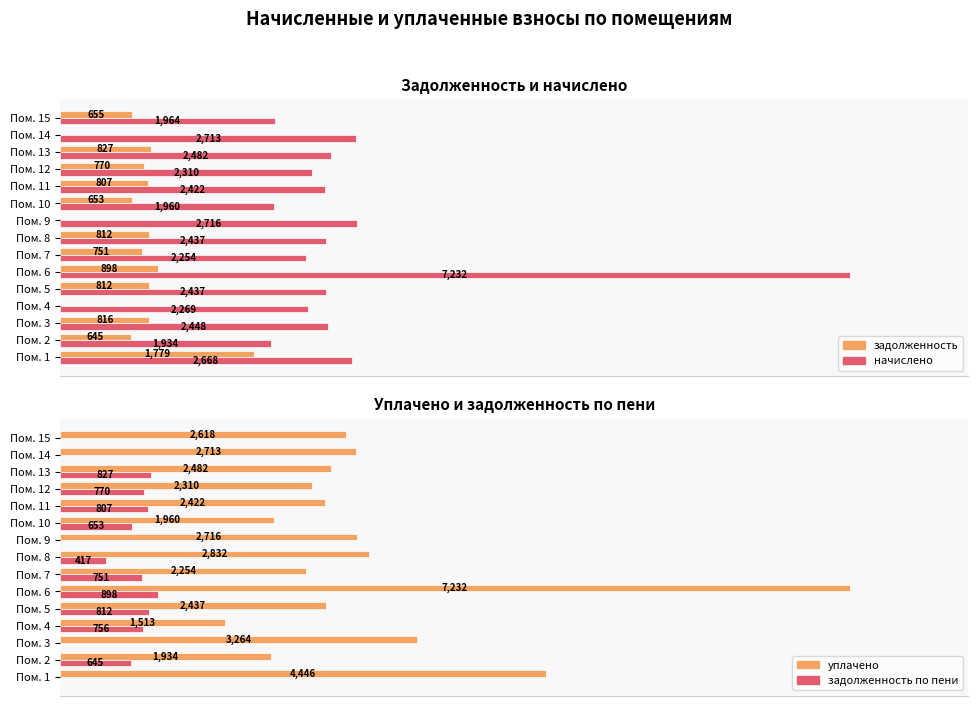

How many values in the уплачено series exceed 2481?

8